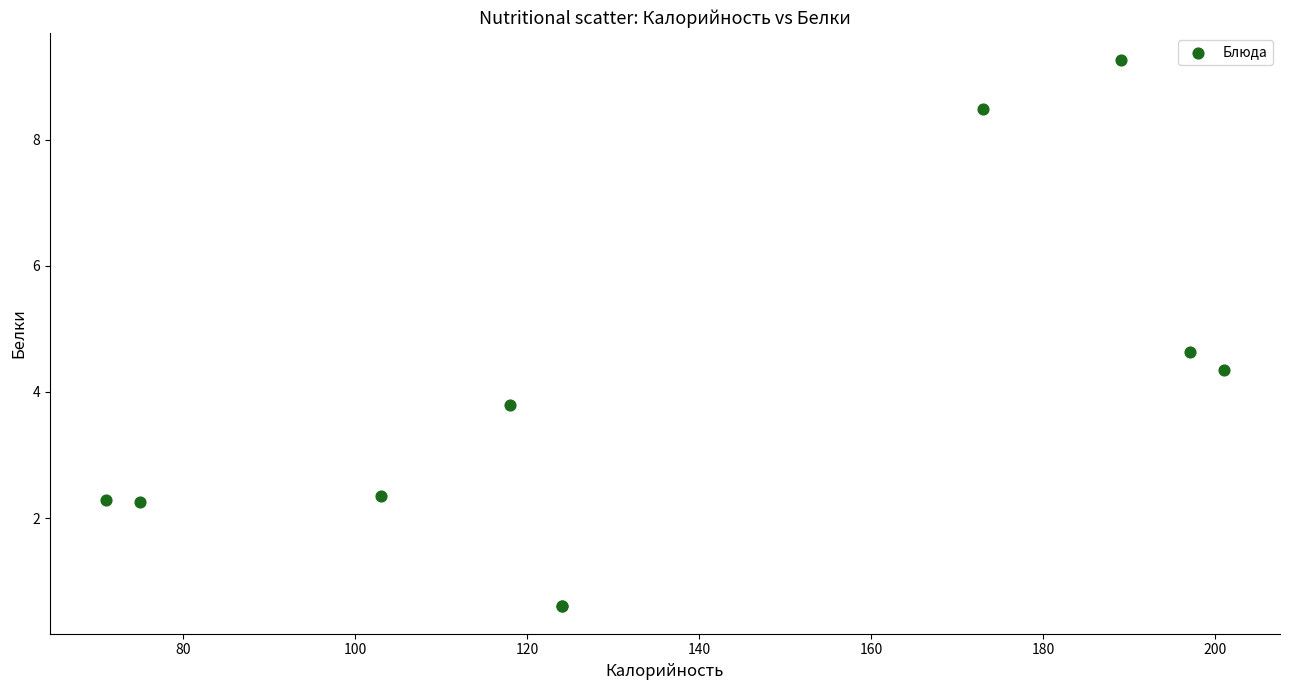

What Y value in the scatter plot is closest to 4?

3.8